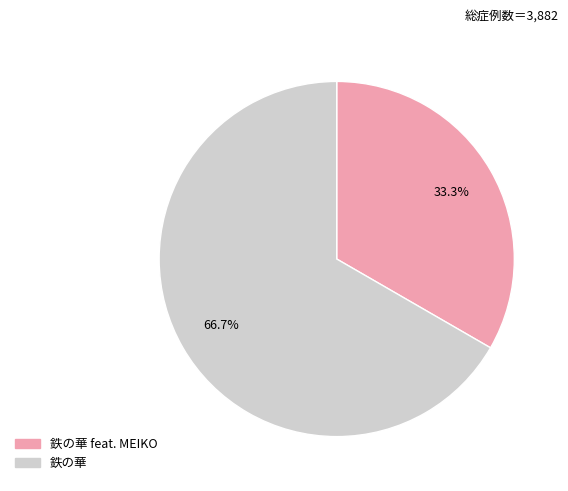

To the nearest percent, what is the difference between the largest and smallest slice percentages?

33%